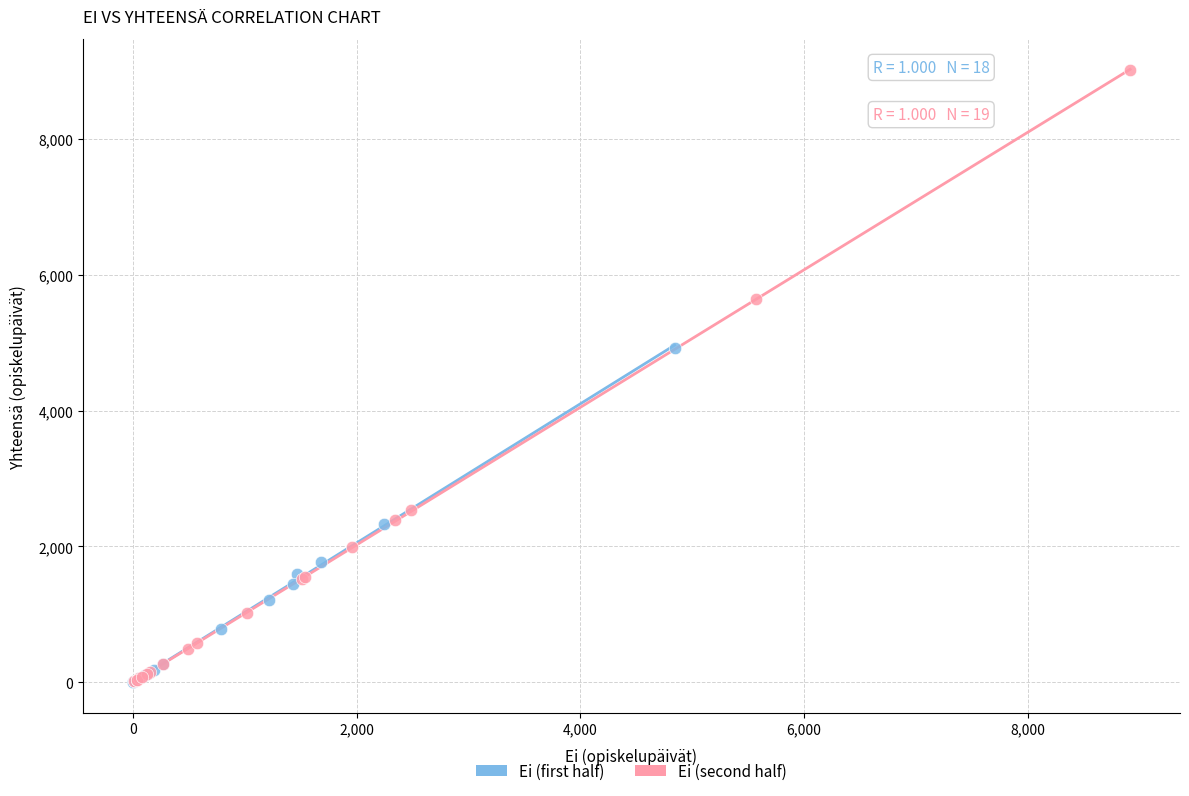

What are all the series names shown in the legend?

Ei (first half), Ei (second half)